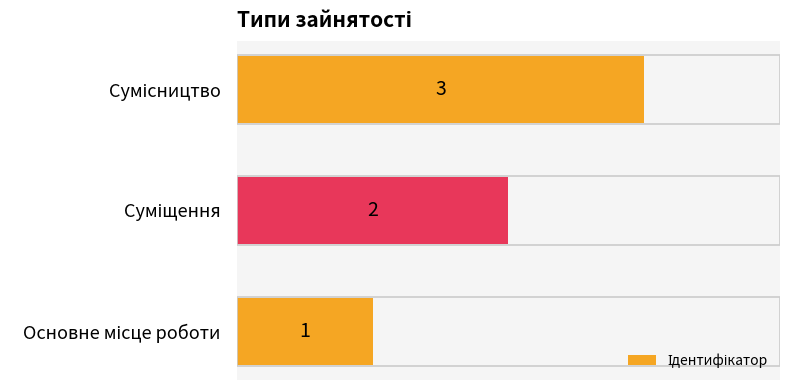

Are the bars grouped side by side (vs. stacked)?

No